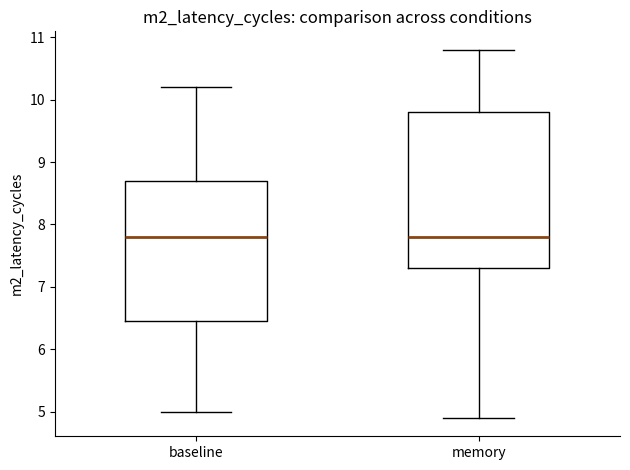

Reading left to right, read every box against the y-axis: the position of its median line, the range the box covers, and the ends of its whiskers. The values are not printed on the chart, so give them approximately, as read against the axis.

baseline: median 7.8, box 6.5 to 8.7, whiskers 5.0 to 10.2
memory: median 7.8, box 7.3 to 9.8, whiskers 4.9 to 10.8